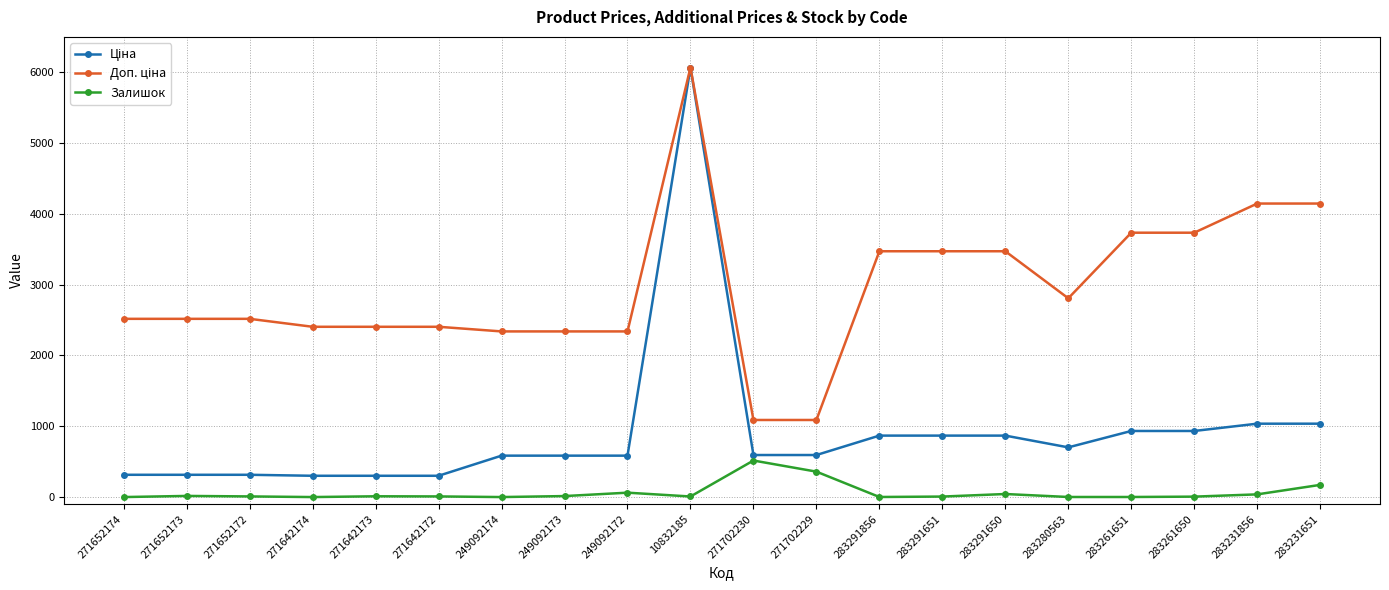

What is the total value across all series at 283231856?

5220.4